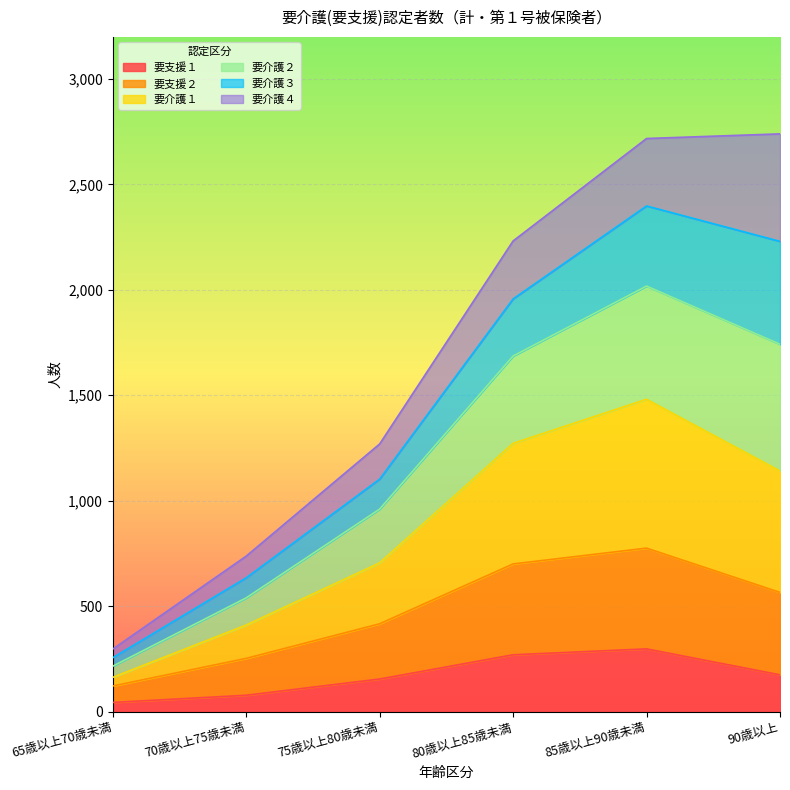

What is the highest value of the 要支援１ series?

297